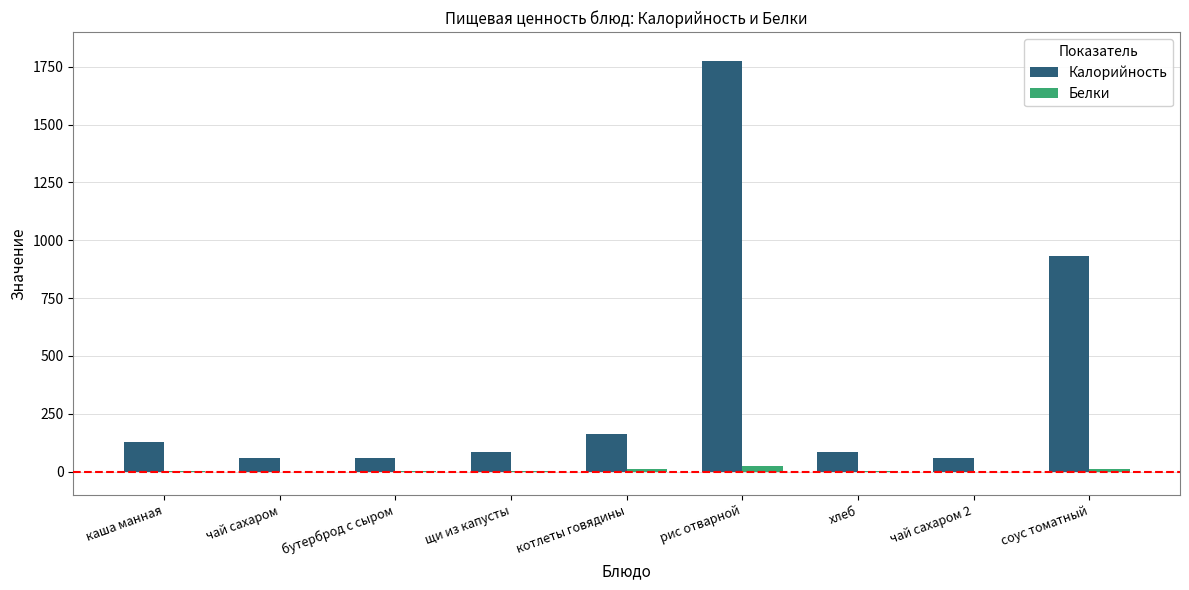

What is the maximum value shown in the chart?

1776